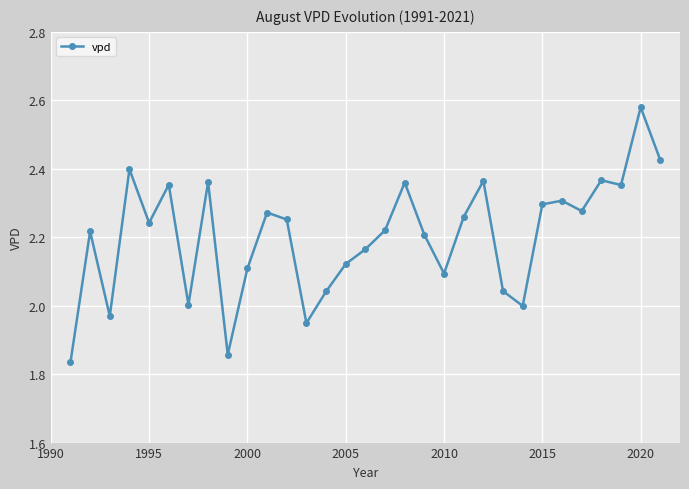

What is the sum of all values?

68.3